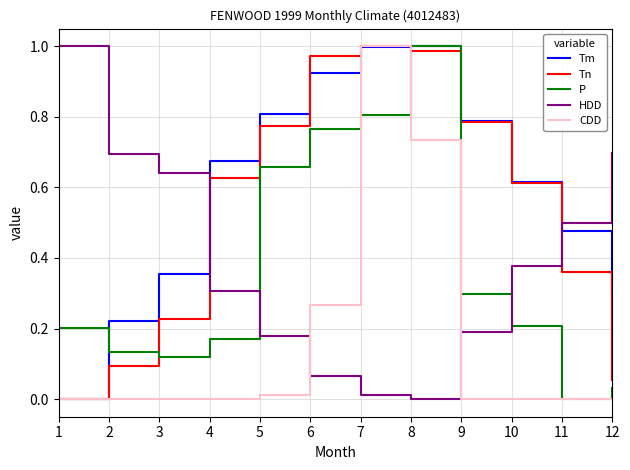

Which series ends up on top after the final intersection of Tn and HDD?

HDD